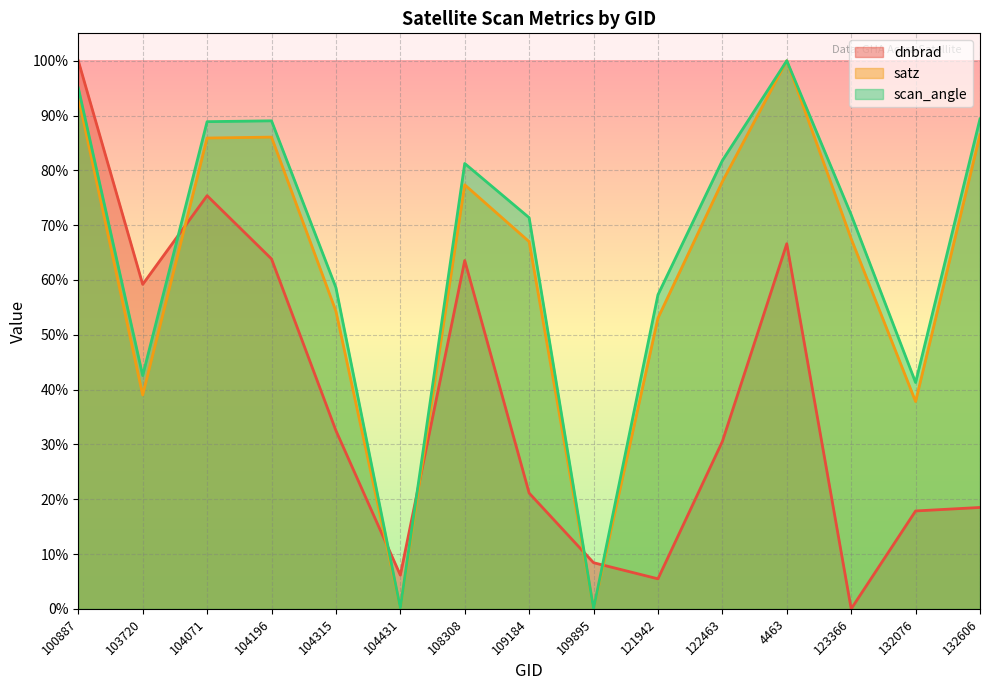

True or false: scan_angle has more than 2 points higher than both neighbors.

True